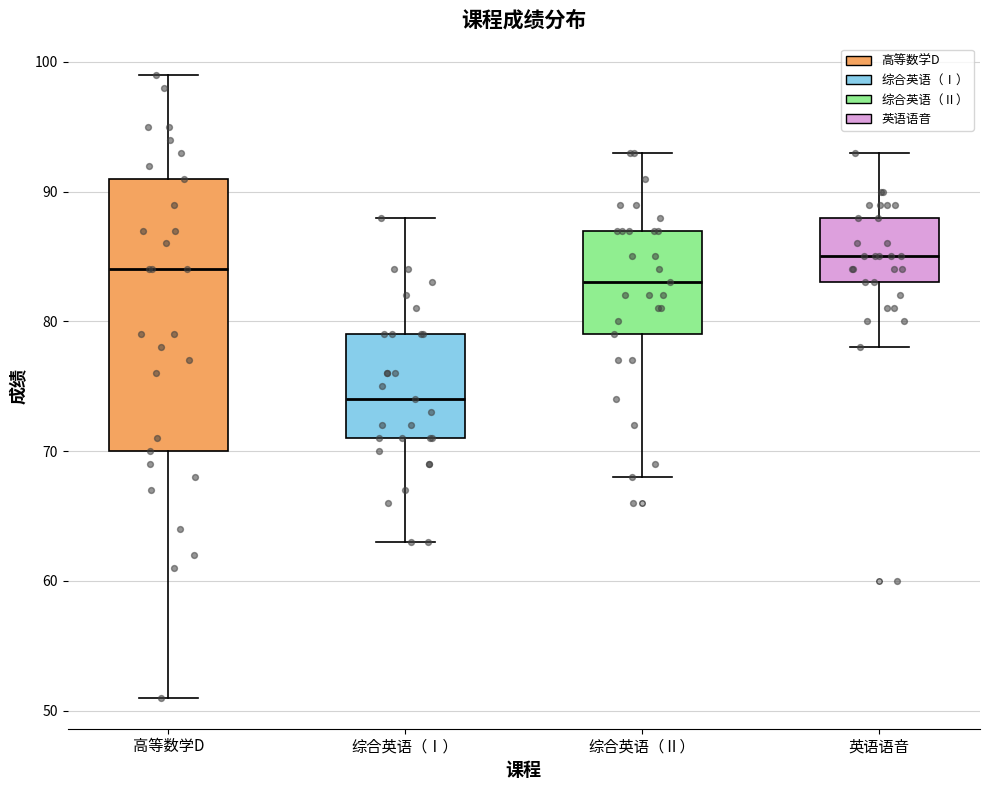

Reading left to right, read every box against the y-axis: the position of its median line, the range the box covers, and the ends of its whiskers. The values are not printed on the chart, so give them approximately, as read against the axis.

高等数学D: median 84, box 70 to 91, whiskers 51 to 99
综合英语（Ⅰ）: median 74, box 71 to 79, whiskers 63 to 88
综合英语（Ⅱ）: median 83, box 79 to 87, whiskers 68 to 93
英语语音: median 85, box 83 to 88, whiskers 78 to 93